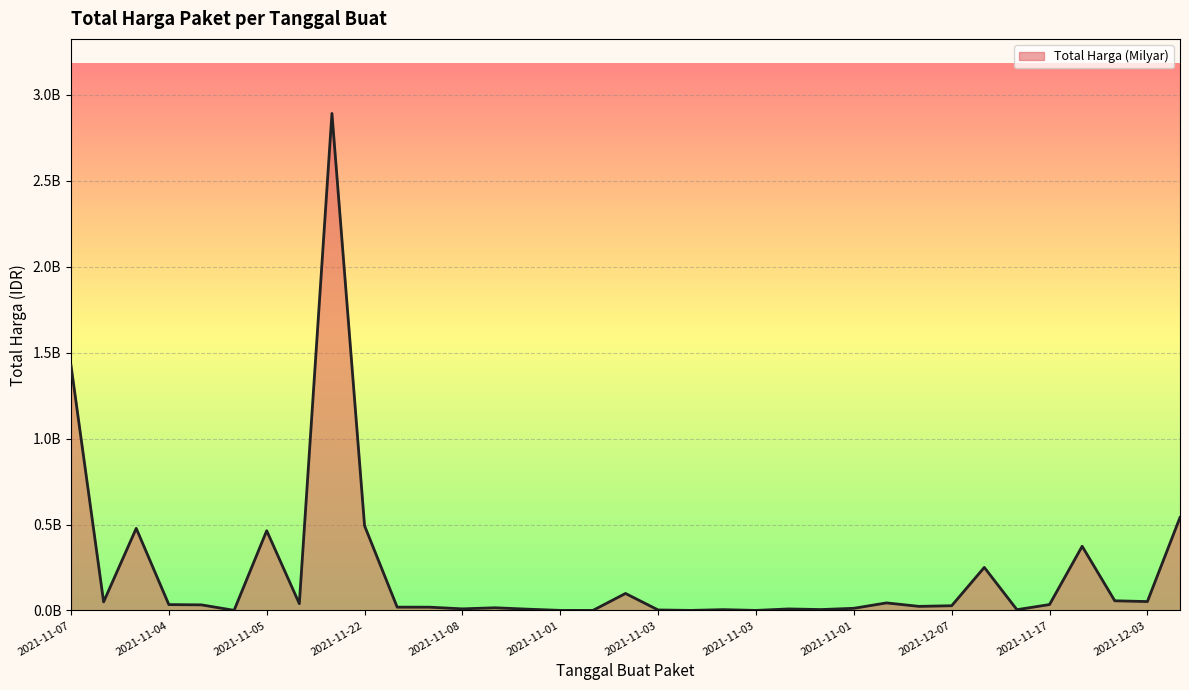

Where is the data nearest to the value 1446100000?

2021-11-07